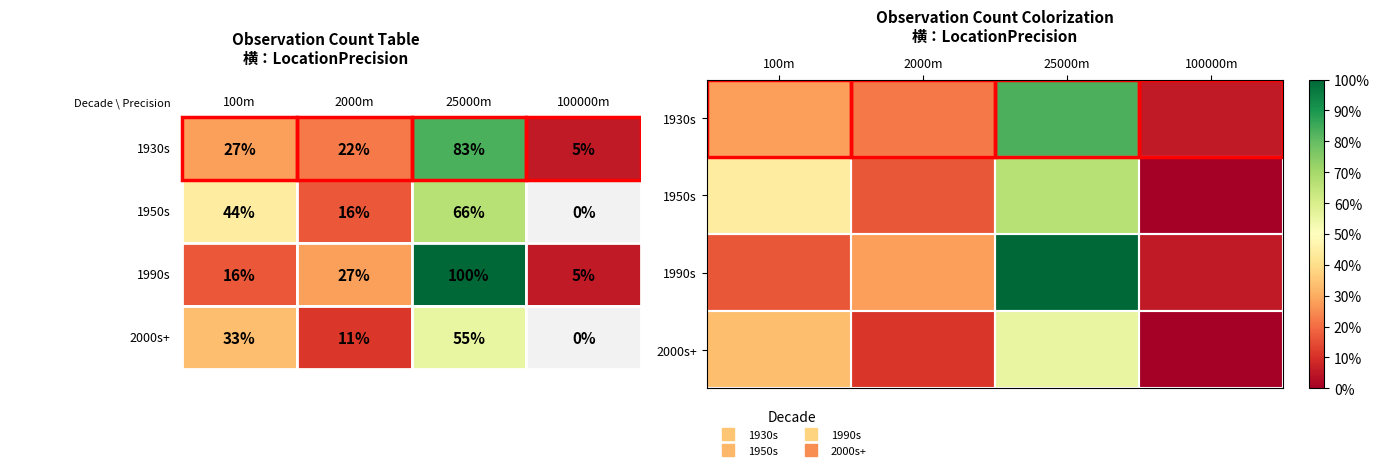

Which series has the widest spread of values?

1990s